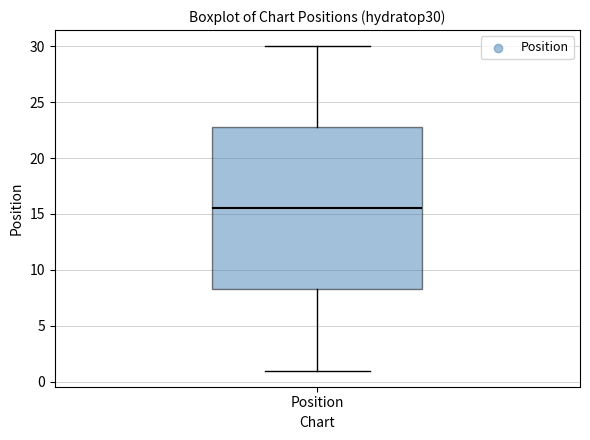

Transcribe this box plot: give where the median line is, the range the box spans, and where the two whiskers end, as read against the y-axis. The values are not printed on the chart, so give them approximately, as read against the axis.

median 15.5, box 8.5 to 23.0, whiskers 1.0 to 30.0